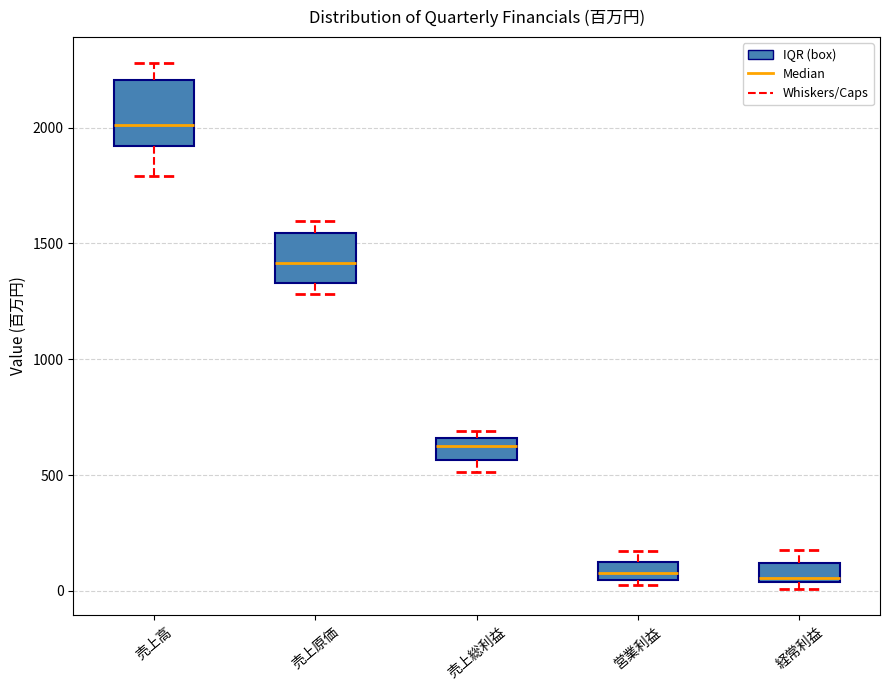

Where does the lower whisker of the box for 売上総利益 end on the y-axis? The values are not printed on the chart, so give them approximately, as read against the axis.

500